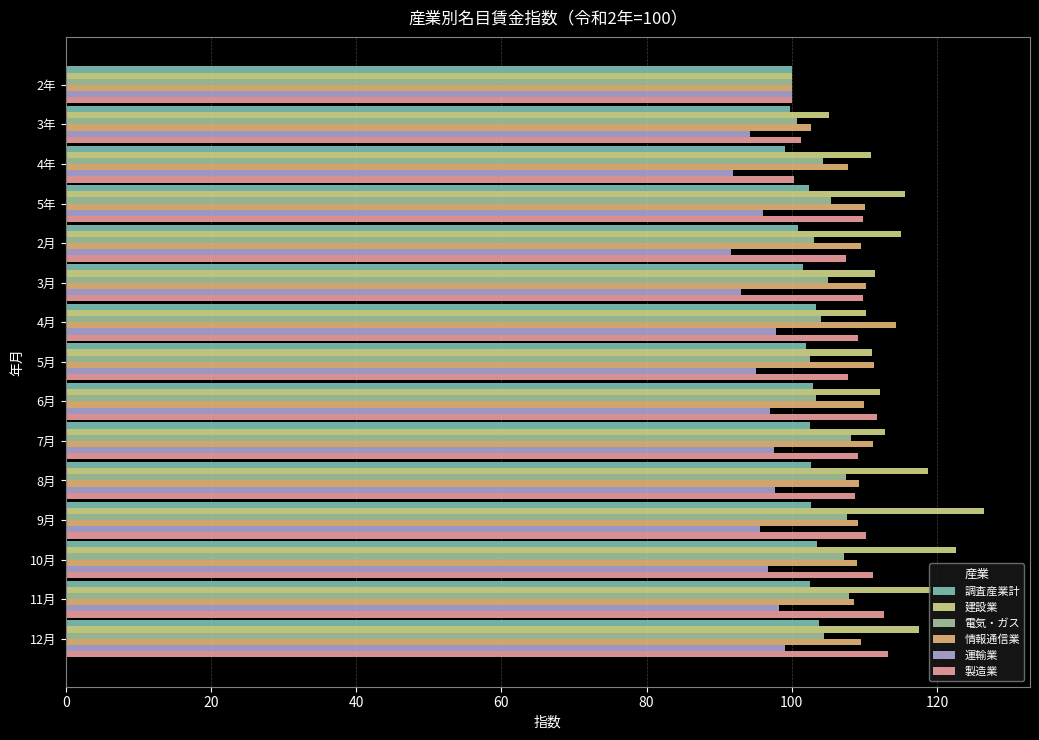

Is the value of 運輸業 at 11月 greater than the value of 建設業 at 4年?

No